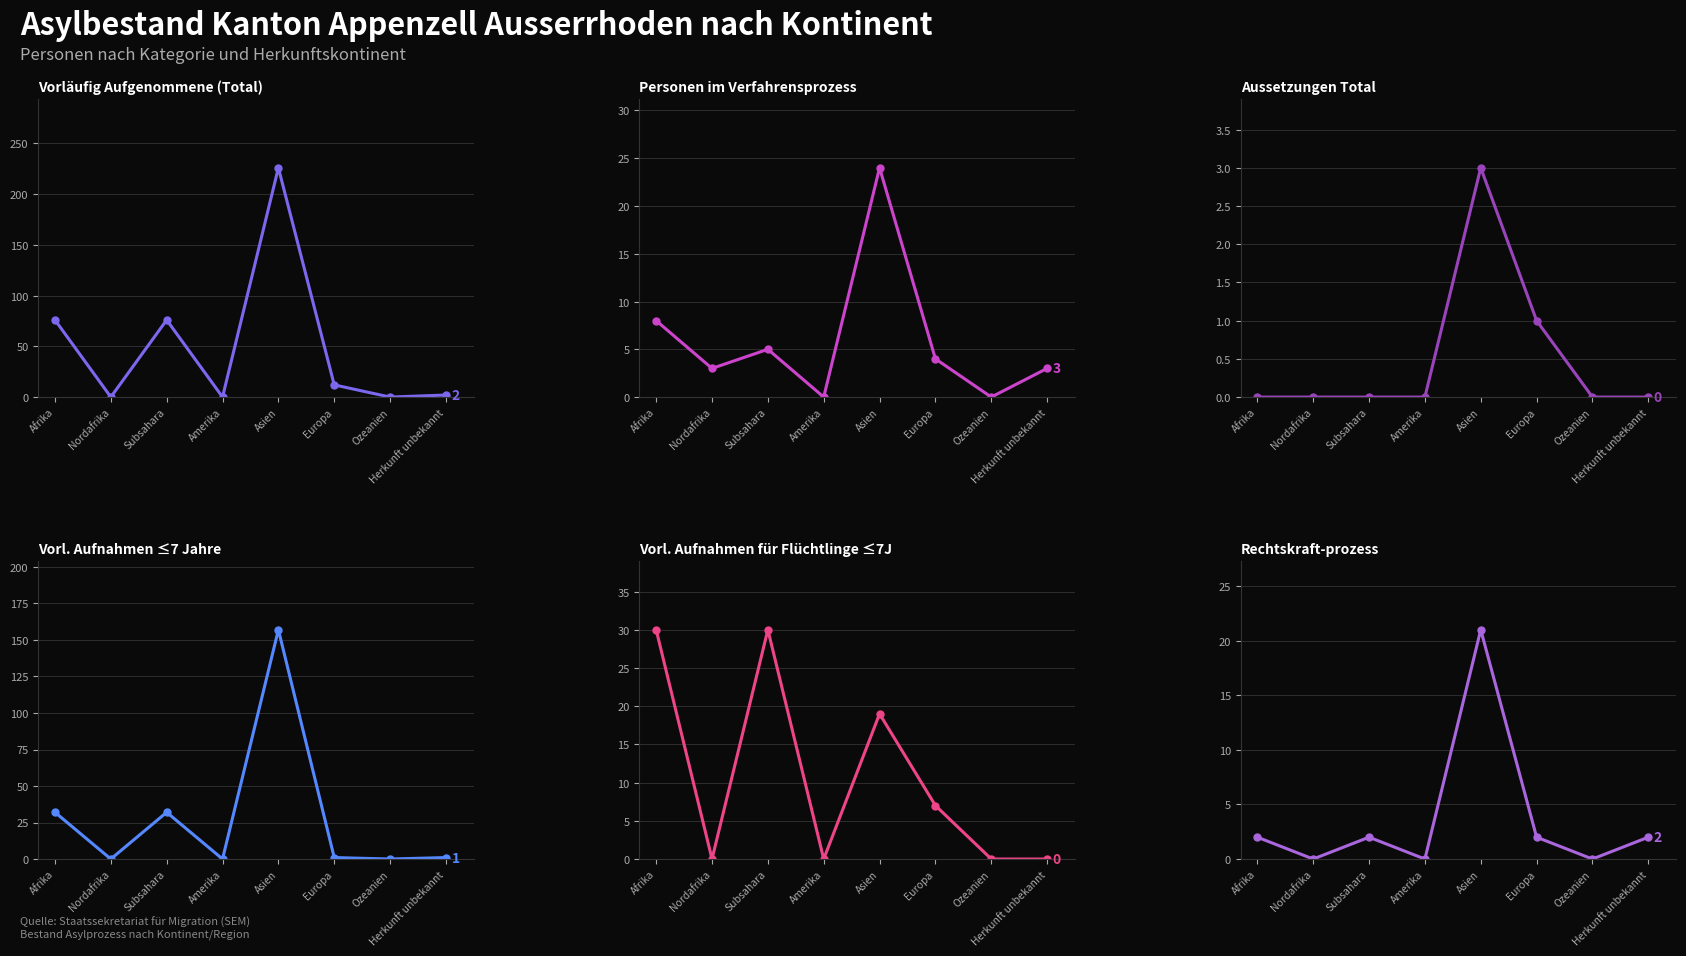

At which category does Vorläufig Aufgenommene (Total) reach its first local peak?

Subsahara